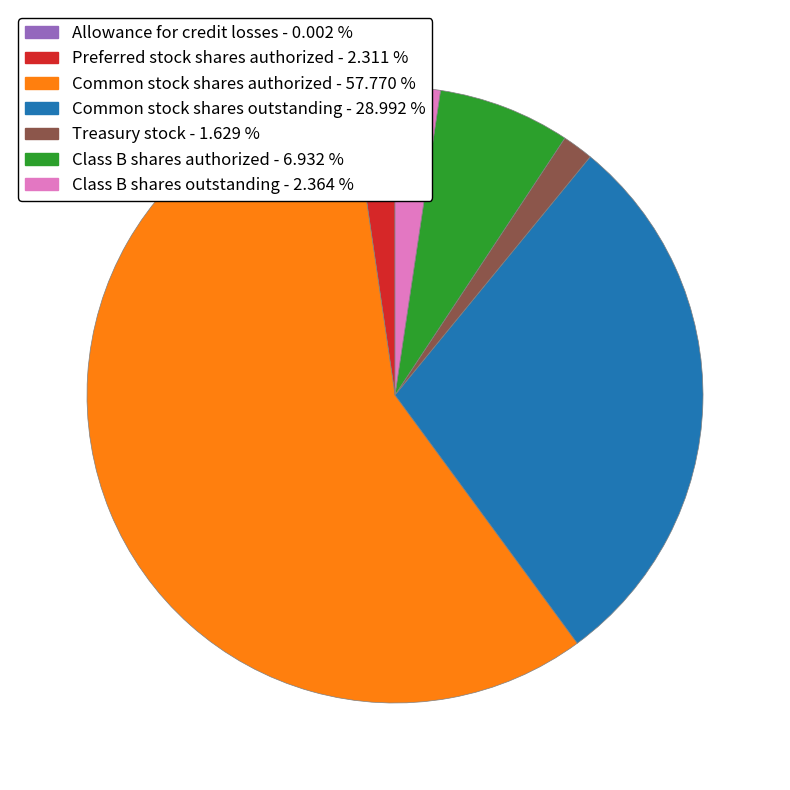

Is the sum of Preferred stock shares authorized and Common stock shares authorized greater than half?

Yes